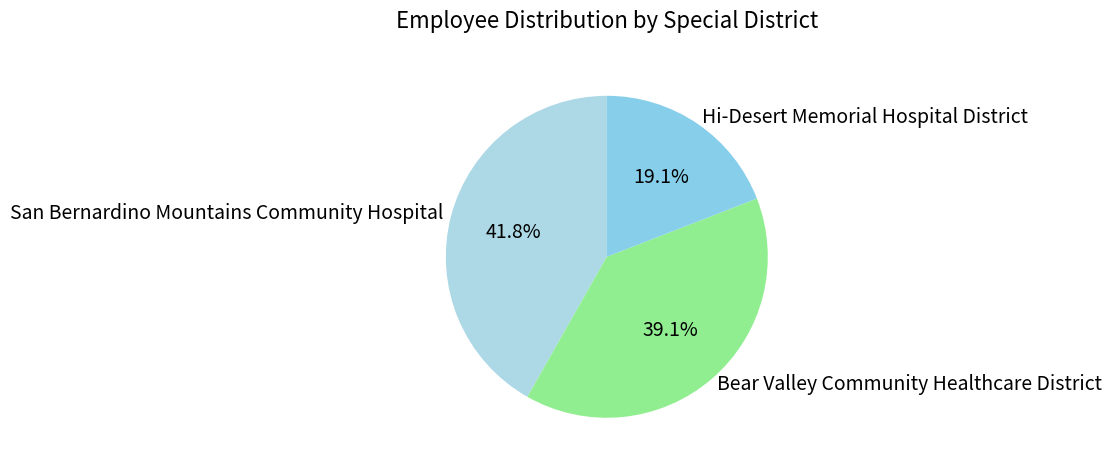

Rank the categories by value from lowest to highest.

Hi-Desert Memorial Hospital District, Bear Valley Community Healthcare District, San Bernardino Mountains Community Hospital